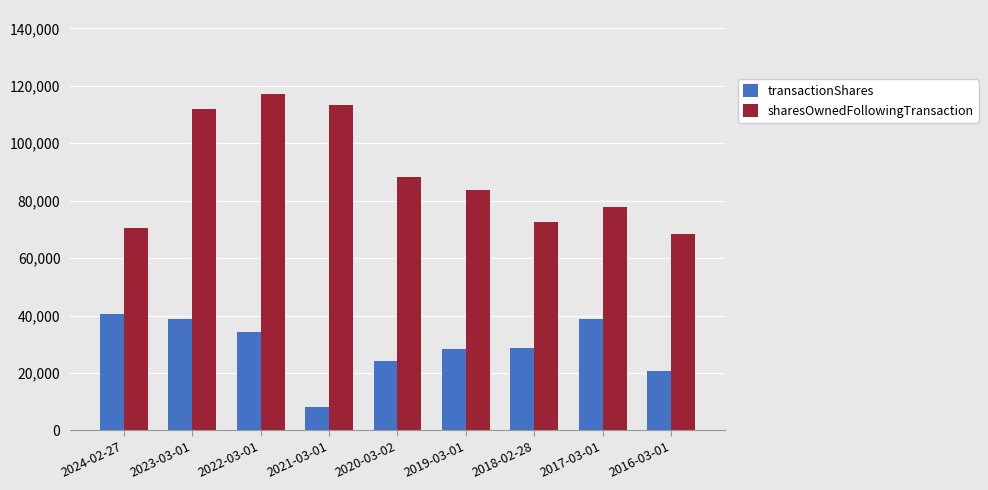

Which series has the largest range (max minus min)?

sharesOwnedFollowingTransaction